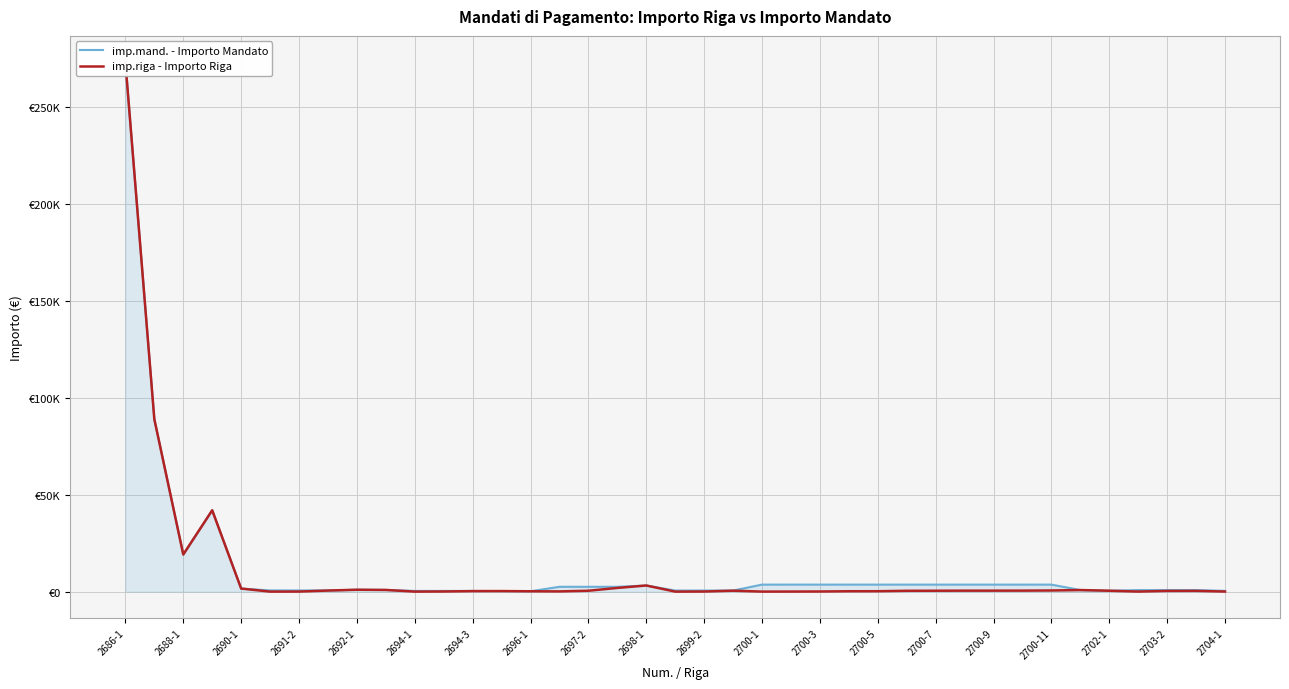

Does the chart have visible grid lines?

Yes